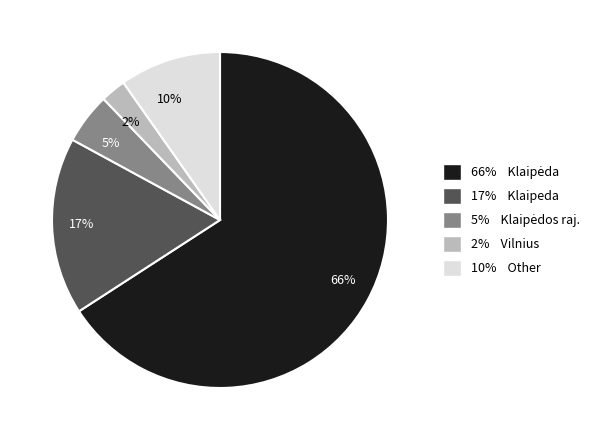

Is there a majority slice in this chart?

Yes